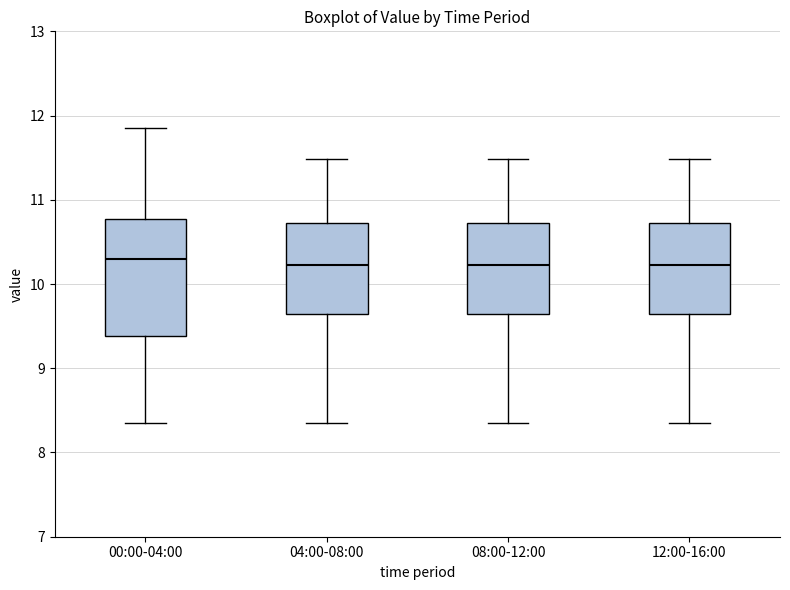

Reading left to right, transcribe this box plot: for each box, give where its median line is, the range the box spans, and where its two whiskers end, as read against the y-axis. The values are not printed on the chart, so give them approximately, as read against the axis.

00:00-04:00: median 10.3, box 9.4 to 10.8, whiskers 8.4 to 11.9
04:00-08:00: median 10.2, box 9.7 to 10.7, whiskers 8.4 to 11.5
08:00-12:00: median 10.2, box 9.7 to 10.7, whiskers 8.4 to 11.5
12:00-16:00: median 10.2, box 9.7 to 10.7, whiskers 8.4 to 11.5